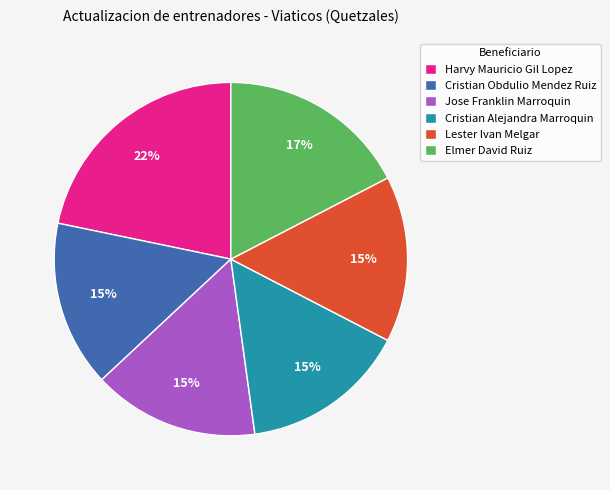

To the nearest percent, what percentage of the pie is Lester Ivan Melgar?

15%